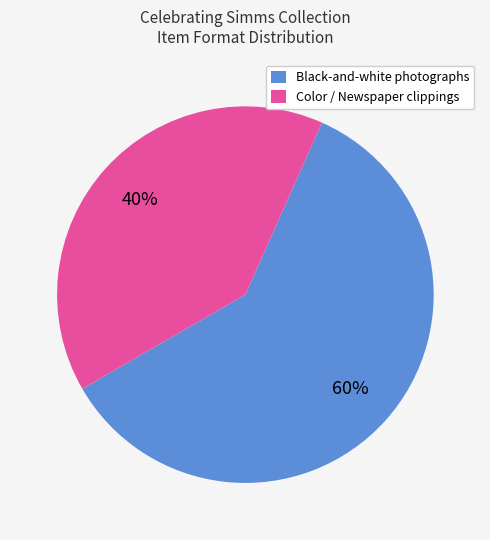

The Black-and-white photographs slice represents 46% of the pie. True or false?

False